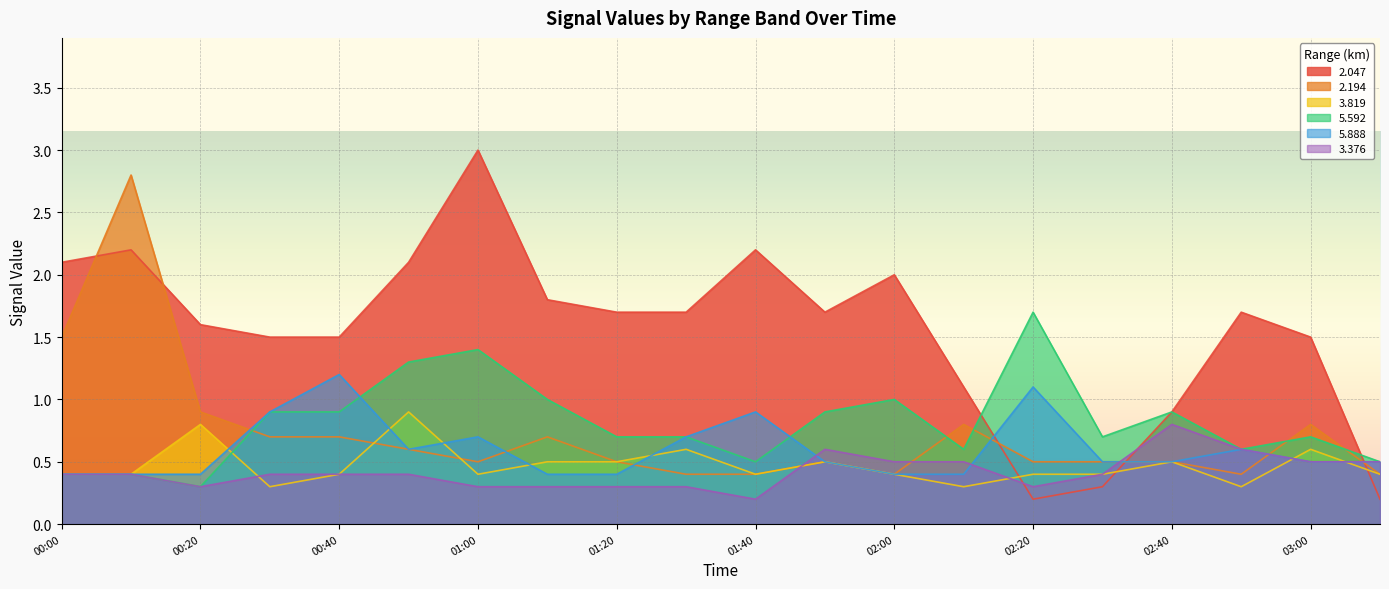

What is the spread (max minus min) of values at 02:00?

1.6